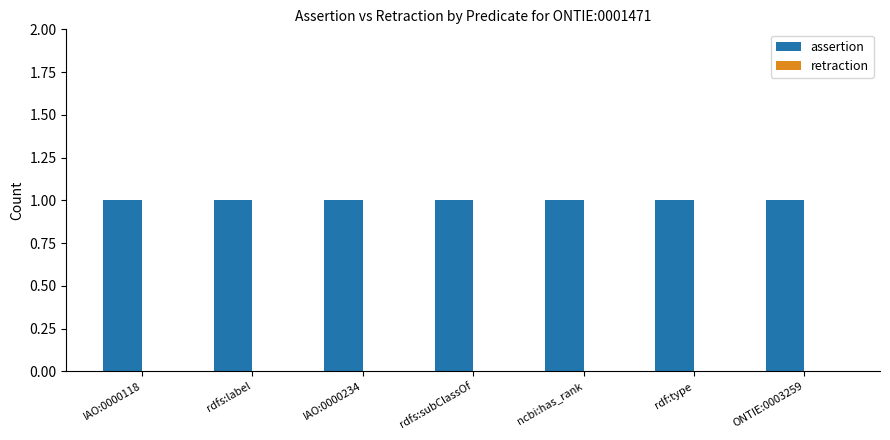

The value of assertion at rdfs:subClassOf is 1. True or false?

True